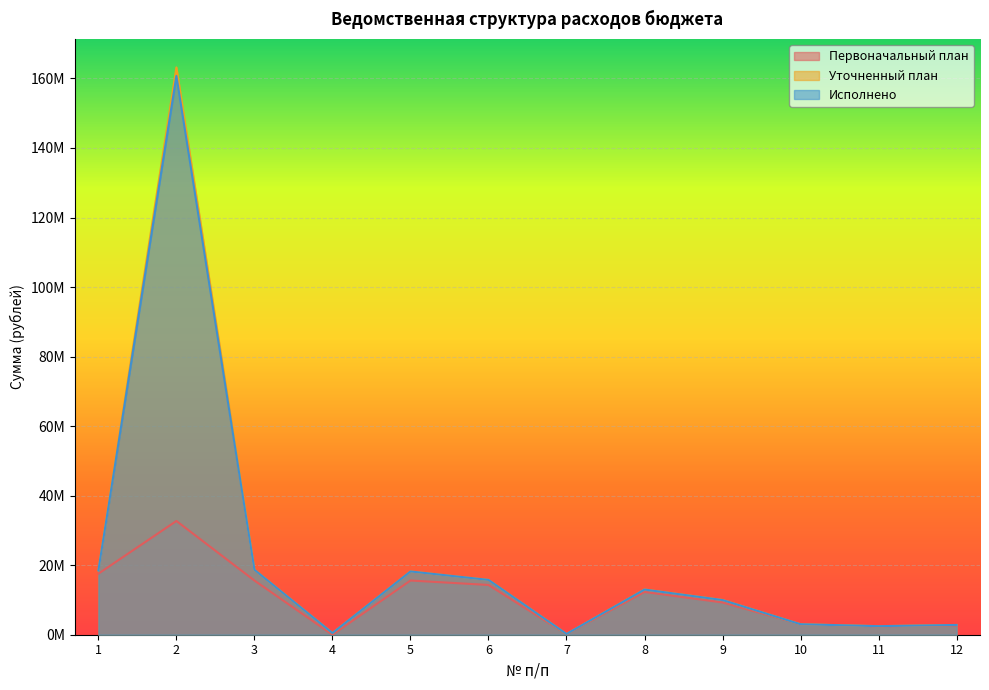

Is it true that Уточненный план equals 18197883.6 at 5?

True